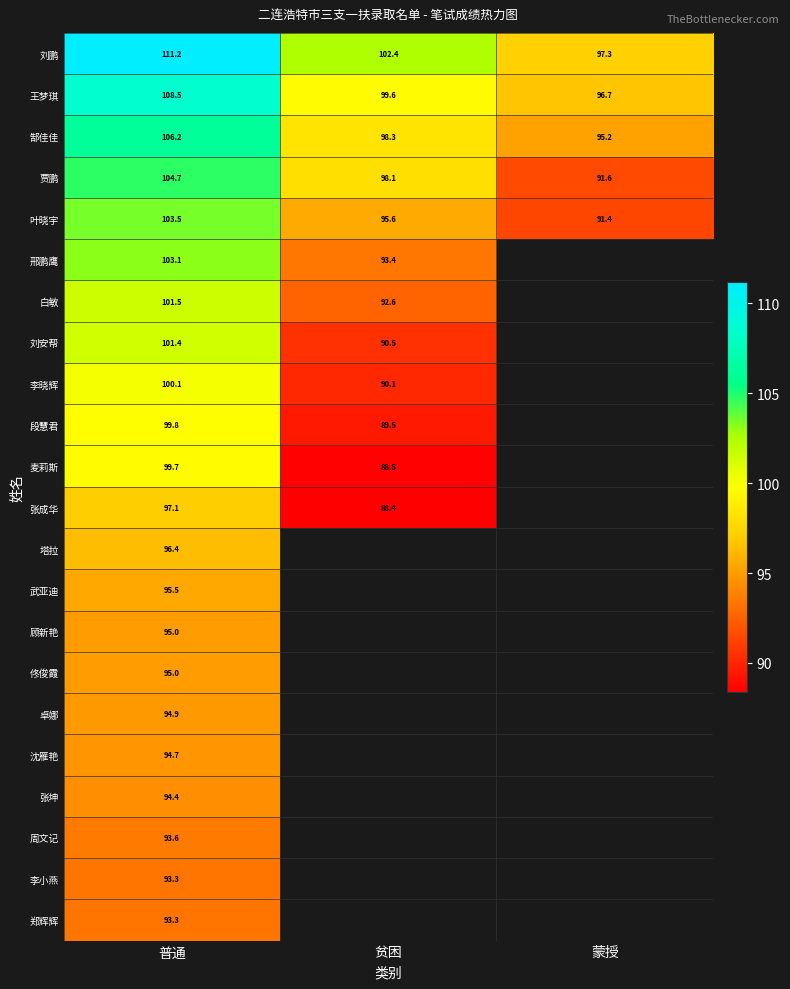

How many values in the 刘鹏 series are below 102?

1